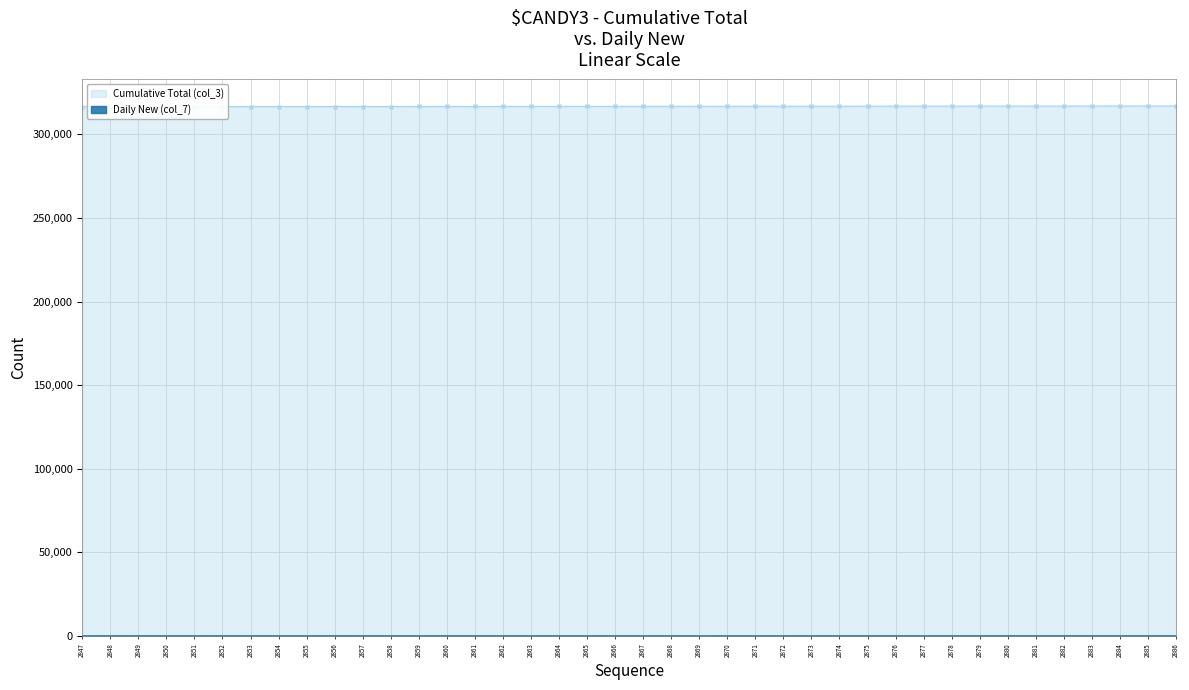

At which category does the chart reach its peak across all series?

2886